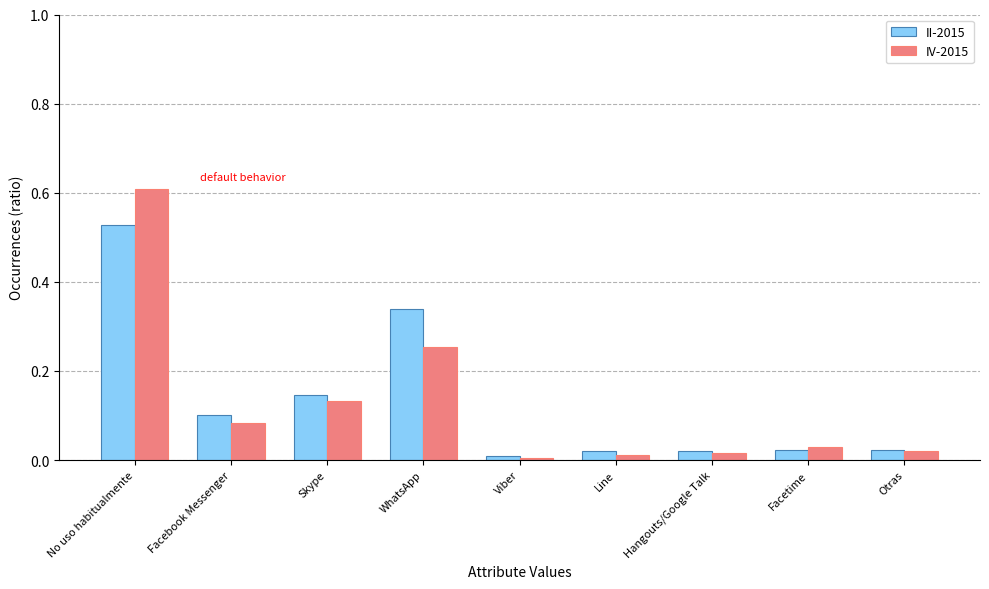

What is the label of the 2nd bar from the right?

Facetime